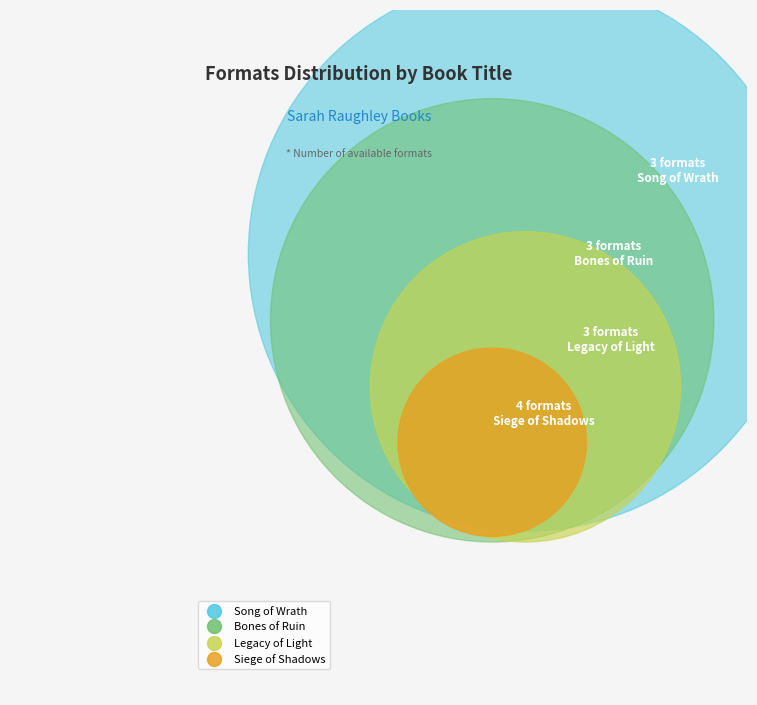

How much of the chart is everything except Song of Wrath?

76.9%